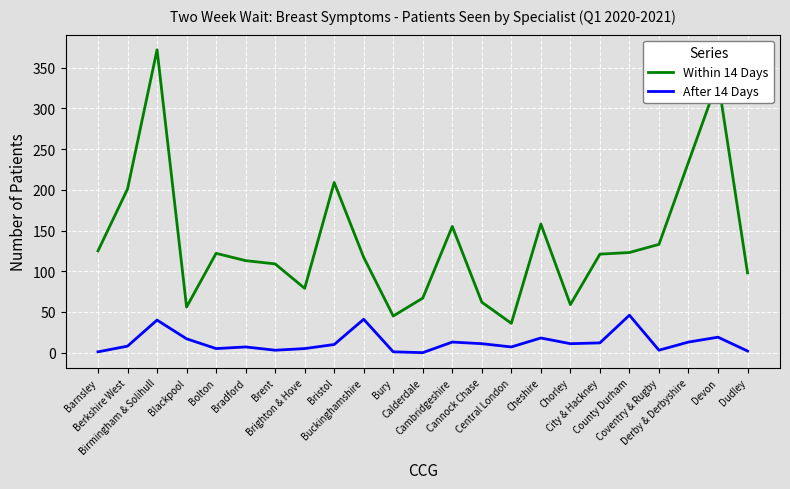

How many lines are shown in the chart?

2